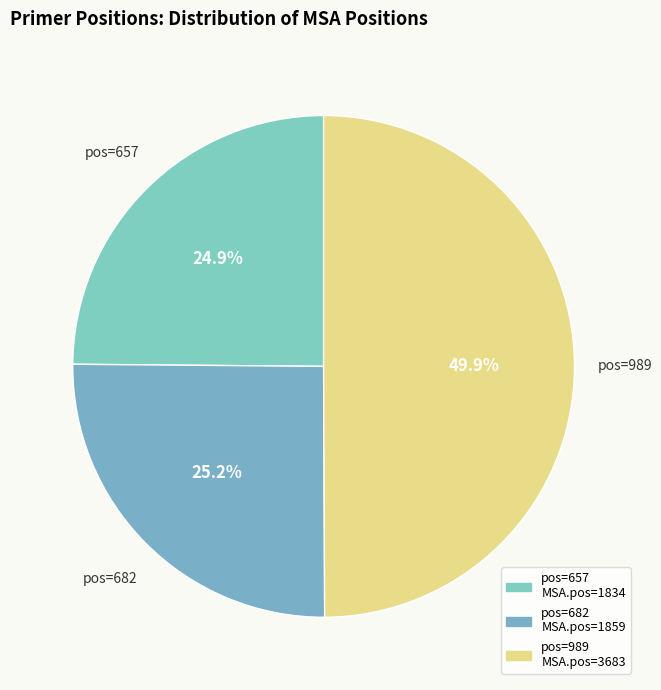

To the nearest percent, what is the average slice percentage?

33%